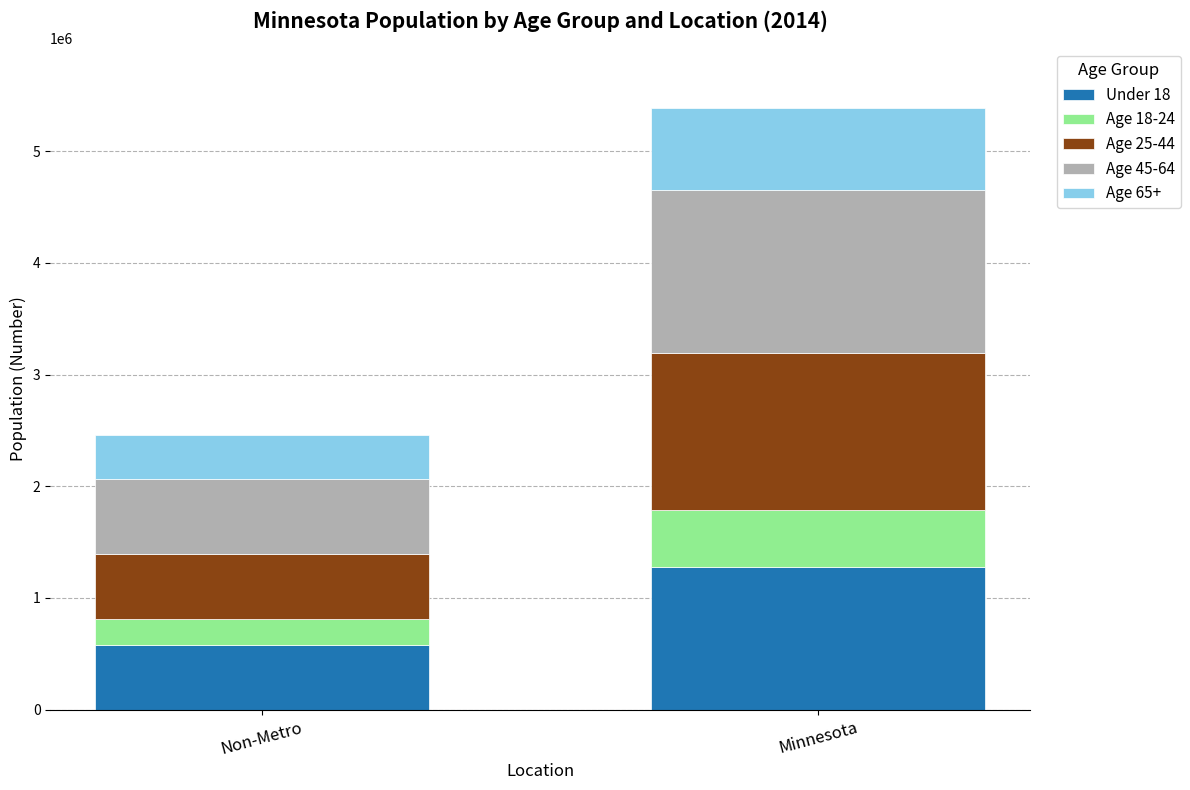

Read the Under 18 value at Non-Metro, to the nearest 10.

575000